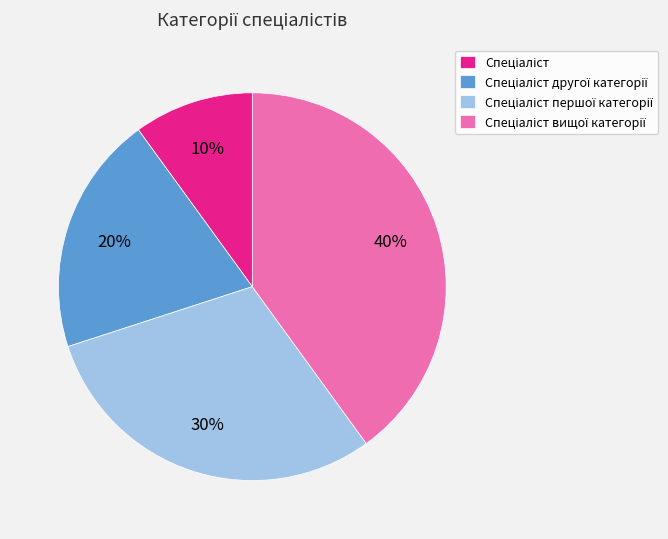

To the nearest percent, what is the average slice percentage?

25%